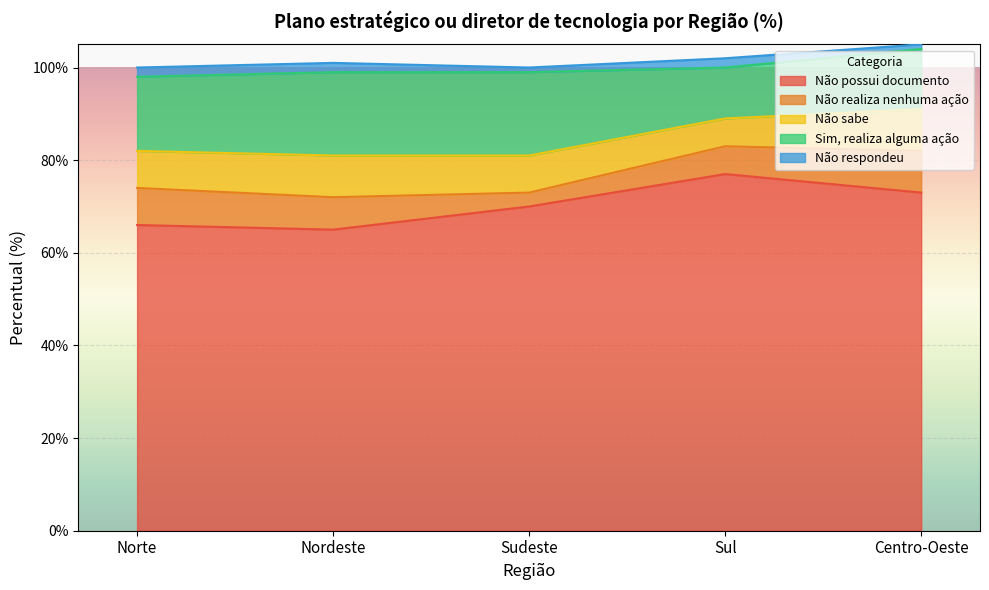

At which category does Não possui documento reach its first local peak?

Sul